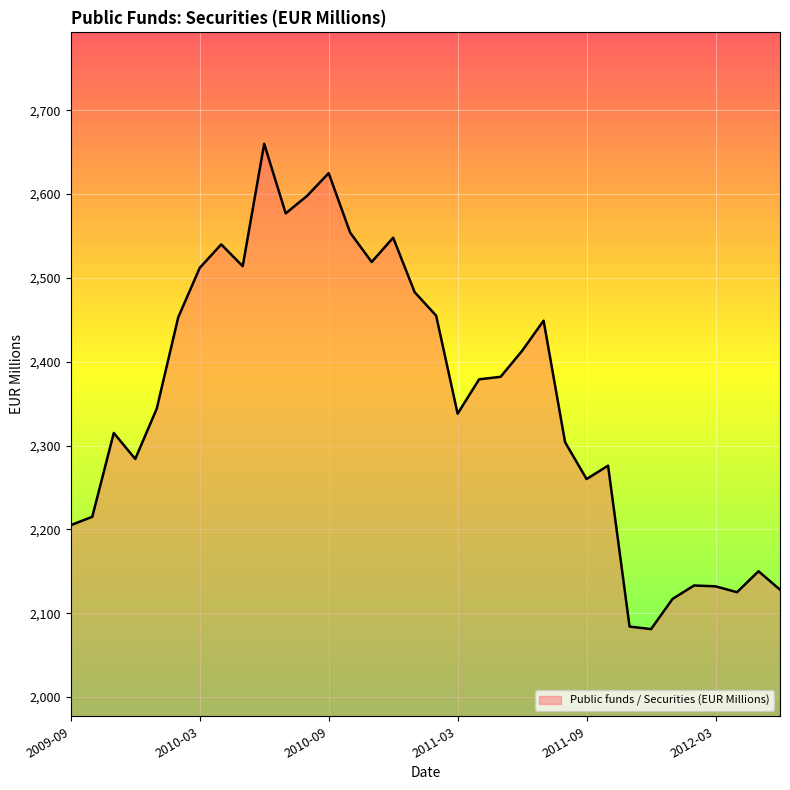

What is the difference between the maximum and minimum values?

579